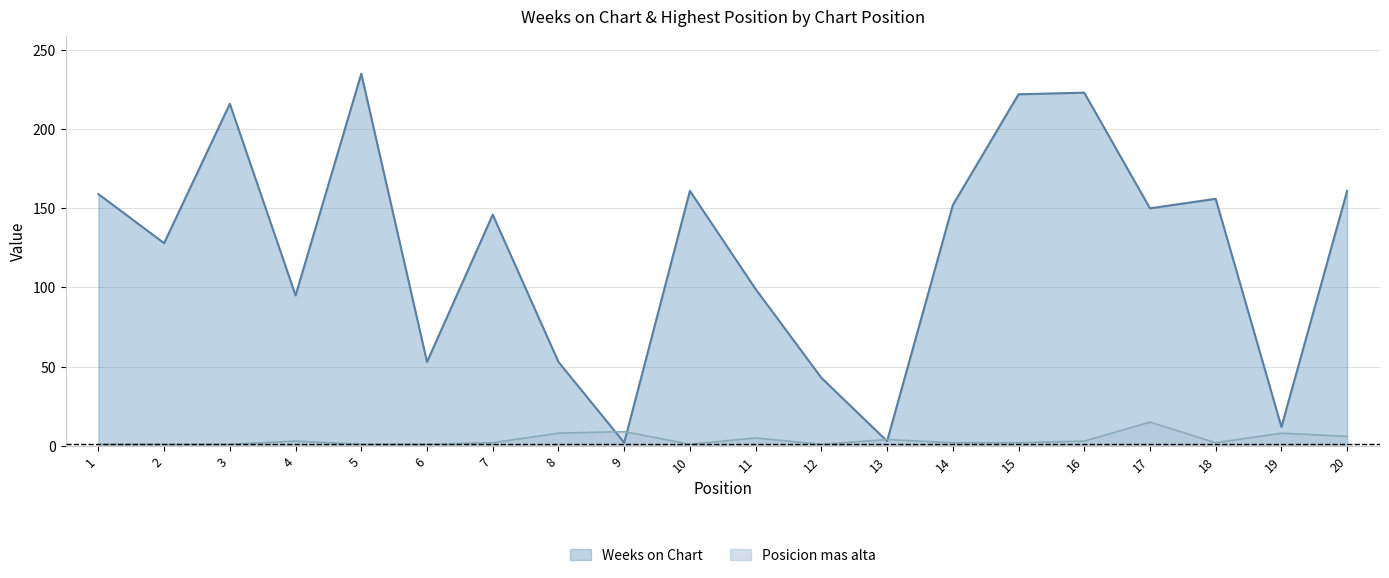

At how many categories does at least one series exceed 194?

4